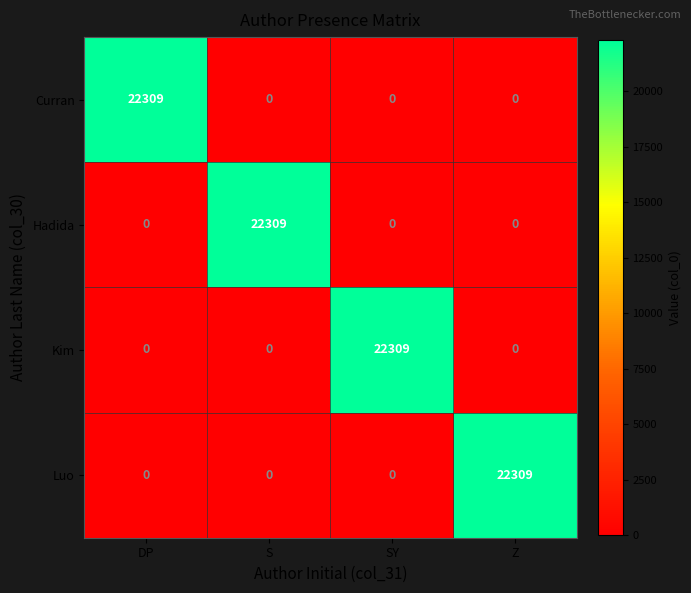

What is the maximum value shown in the chart?

22309